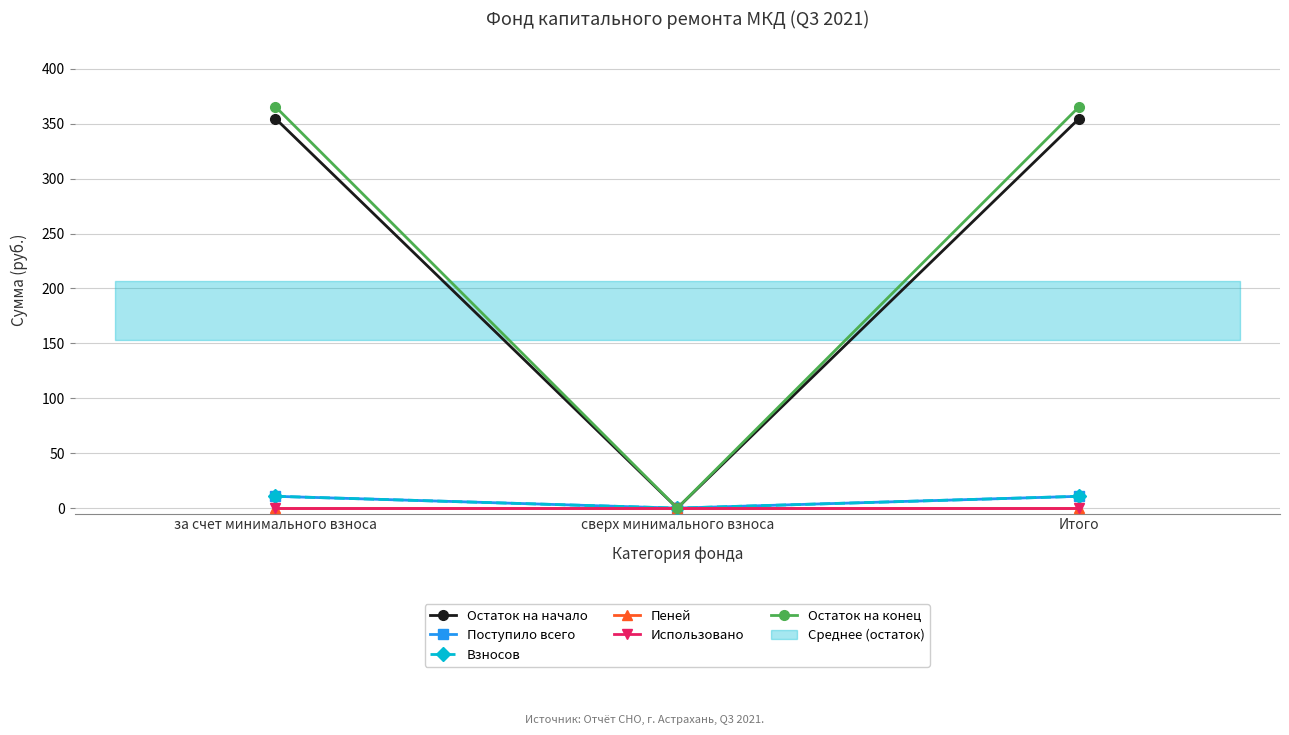

Rank the series at сверх минимального взноса from highest to lowest value.

Остаток на начало, Поступило всего, Взносов, Пеней, Использовано, Остаток на конец